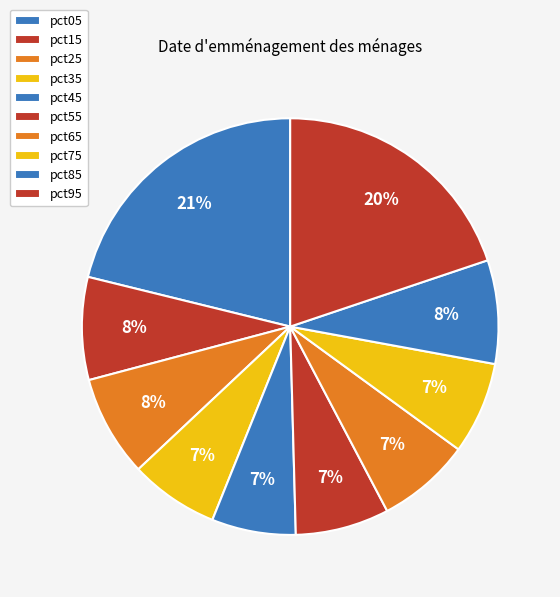

Which slice is the largest?

pct05